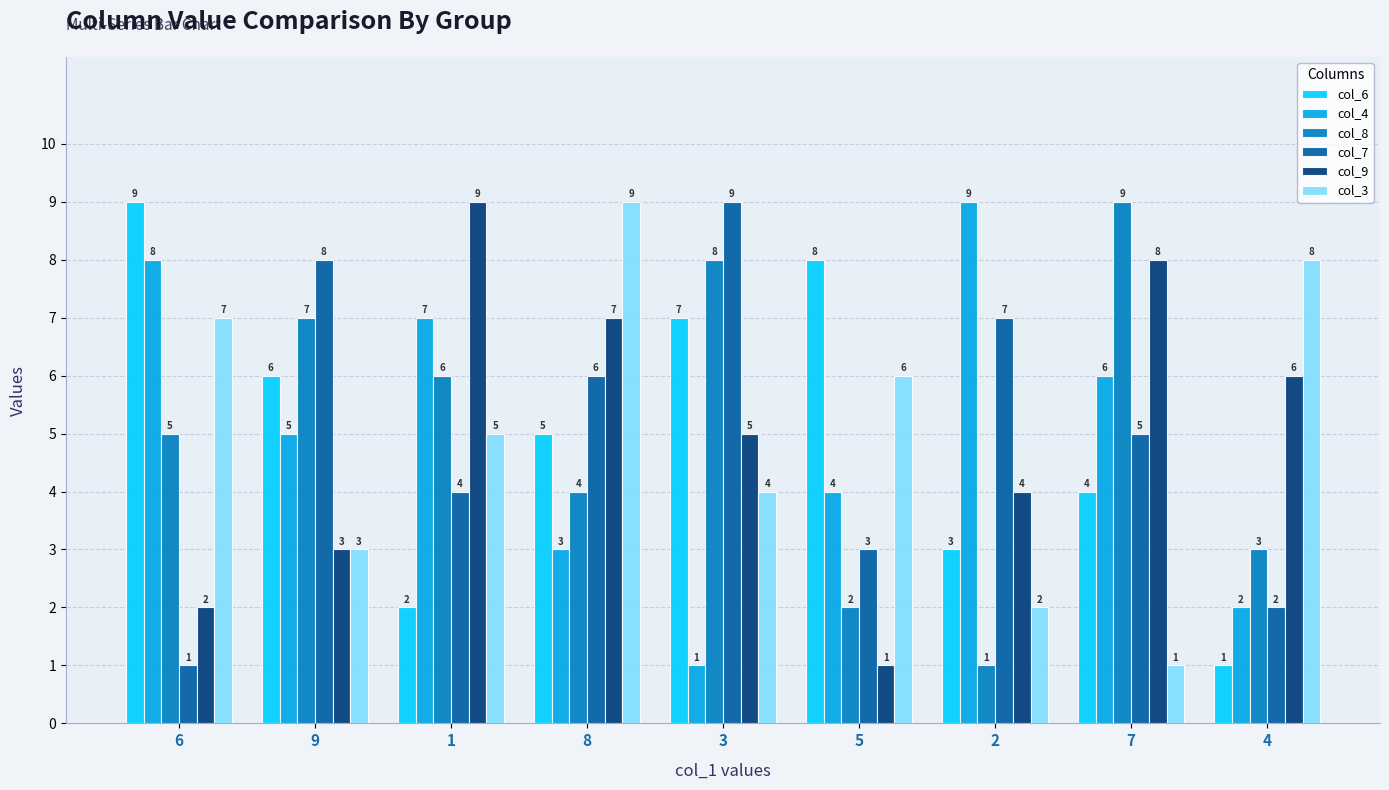

Reading left to right, list all the values displayed in this chart.

col_6: 6=9	9=6	1=2	8=5	3=7	5=8	2=3	7=4	4=1
col_4: 6=8	9=5	1=7	8=3	3=1	5=4	2=9	7=6	4=2
col_8: 6=5	9=7	1=6	8=4	3=8	5=2	2=1	7=9	4=3
col_7: 6=1	9=8	1=4	8=6	3=9	5=3	2=7	7=5	4=2
col_9: 6=2	9=3	1=9	8=7	3=5	5=1	2=4	7=8	4=6
col_3: 6=7	9=3	1=5	8=9	3=4	5=6	2=2	7=1	4=8